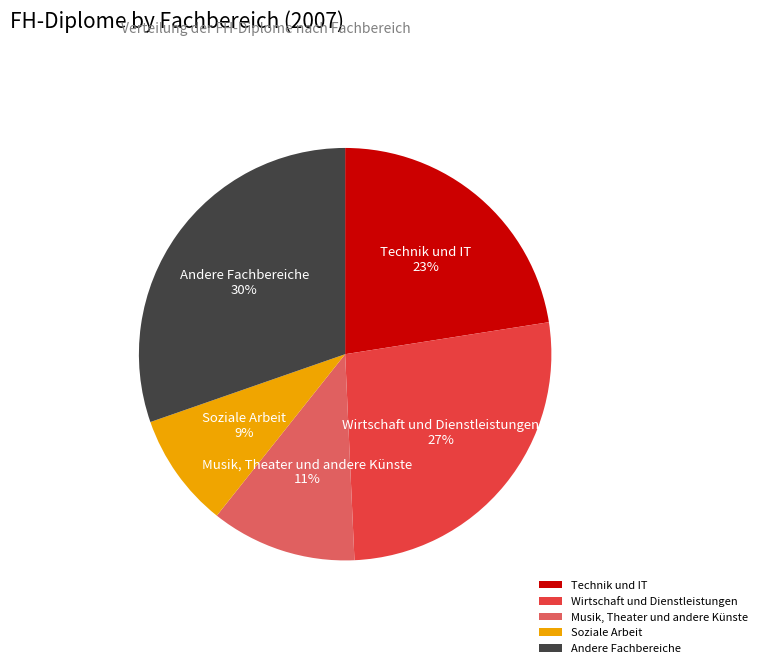

To the nearest percent, what portion does Soziale Arbeit represent?

9%